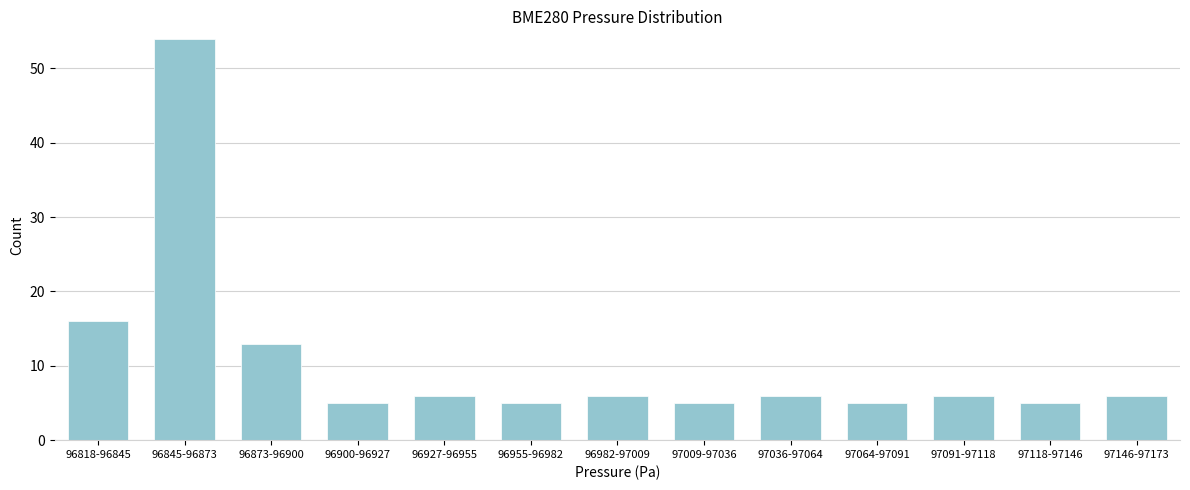

Reading left to right, list all the values displayed in this chart.

16	54	13	5	6	5	6	5	6	5	6	5	6